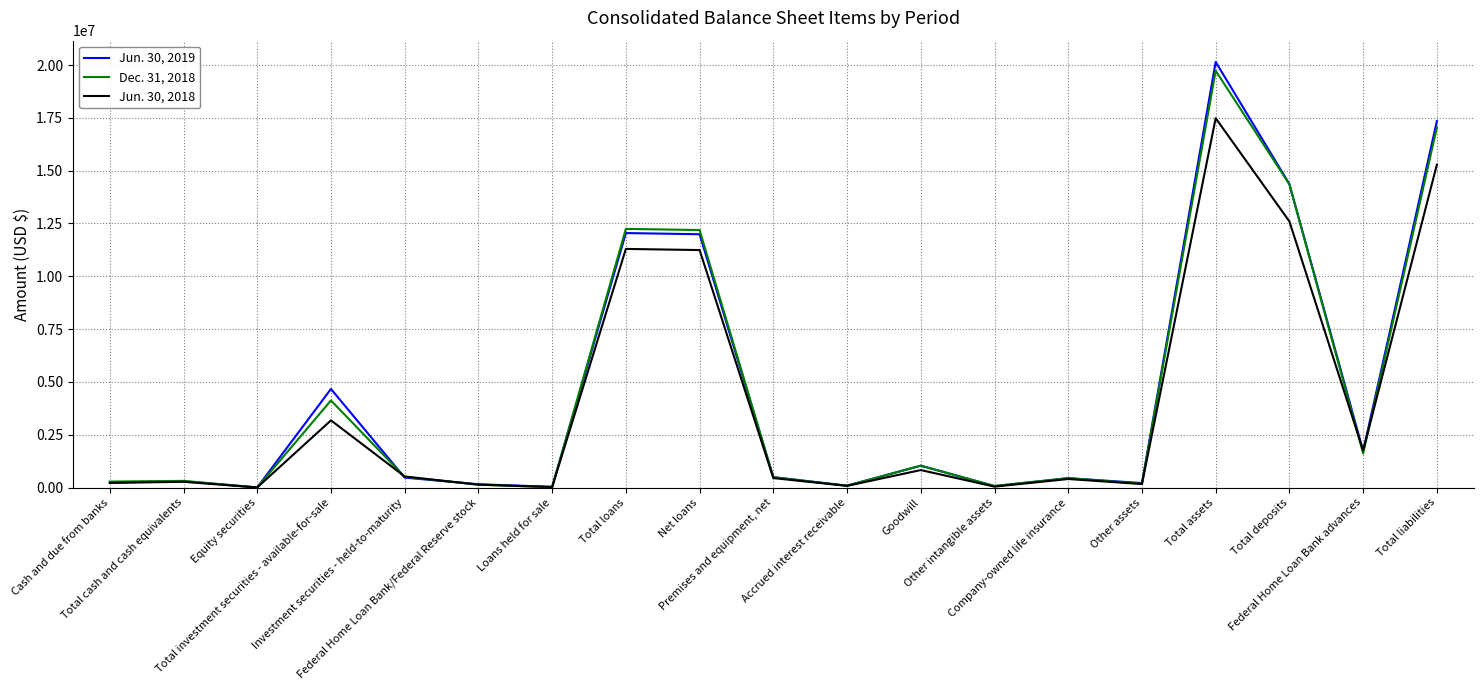

What is the sum of the Jun. 30, 2019 values at Investment securities - held-to-maturity and Loans held for sale?

508772